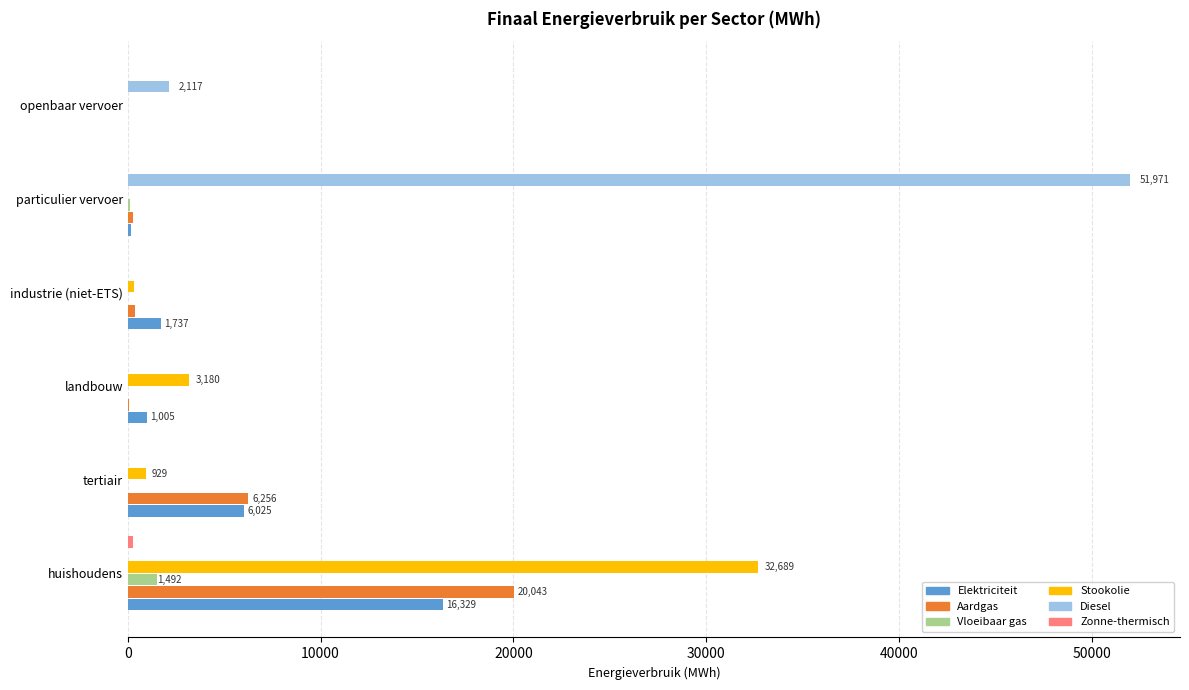

At which category is the sum across all series the highest?

huishoudens